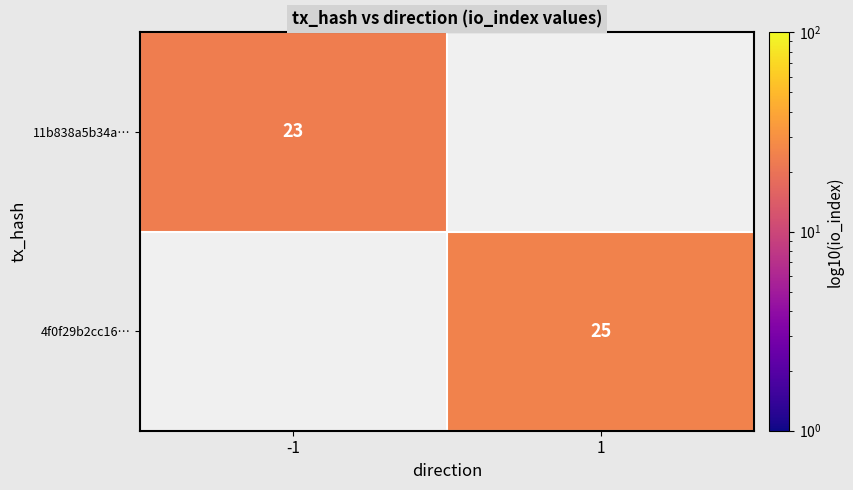

What is the spread (max minus min) of values at -1?

23